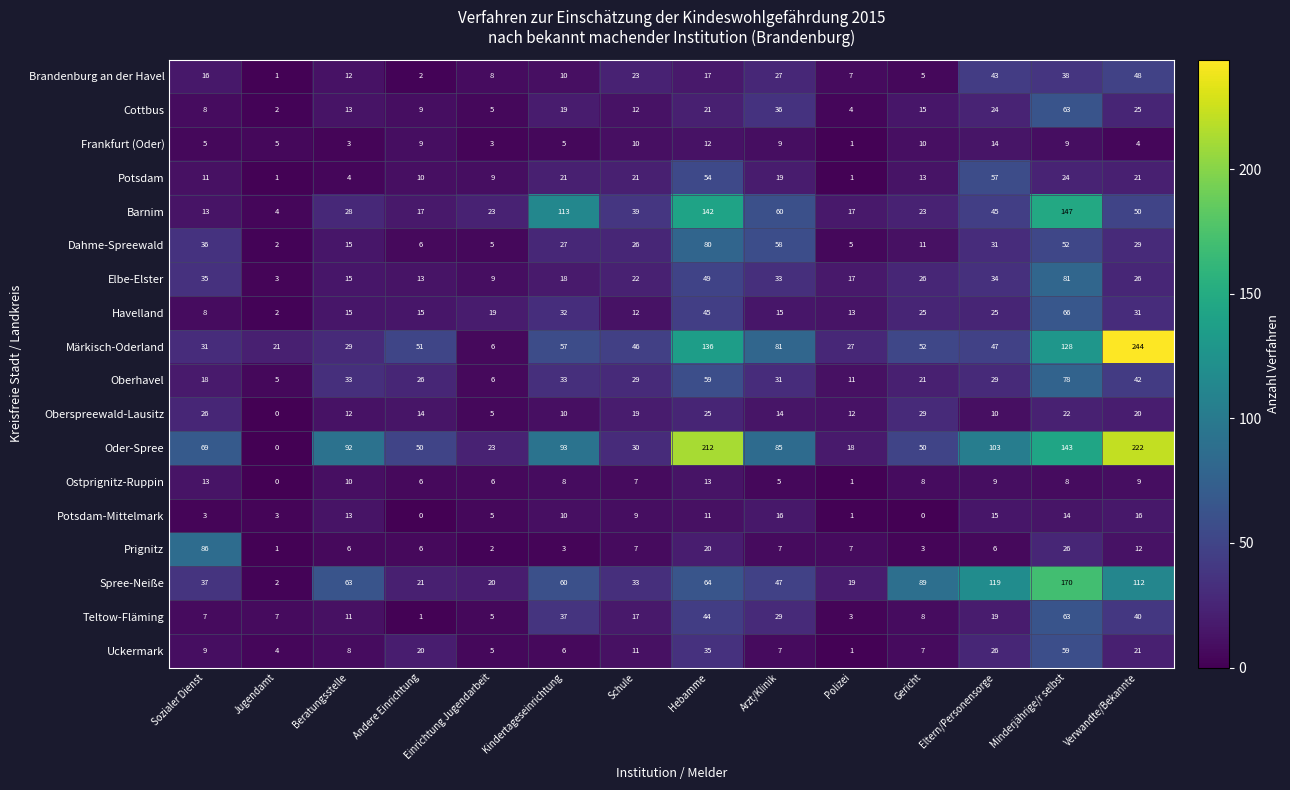

What is the difference between the maximum and minimum values in the Märkisch-Oderland series?

238